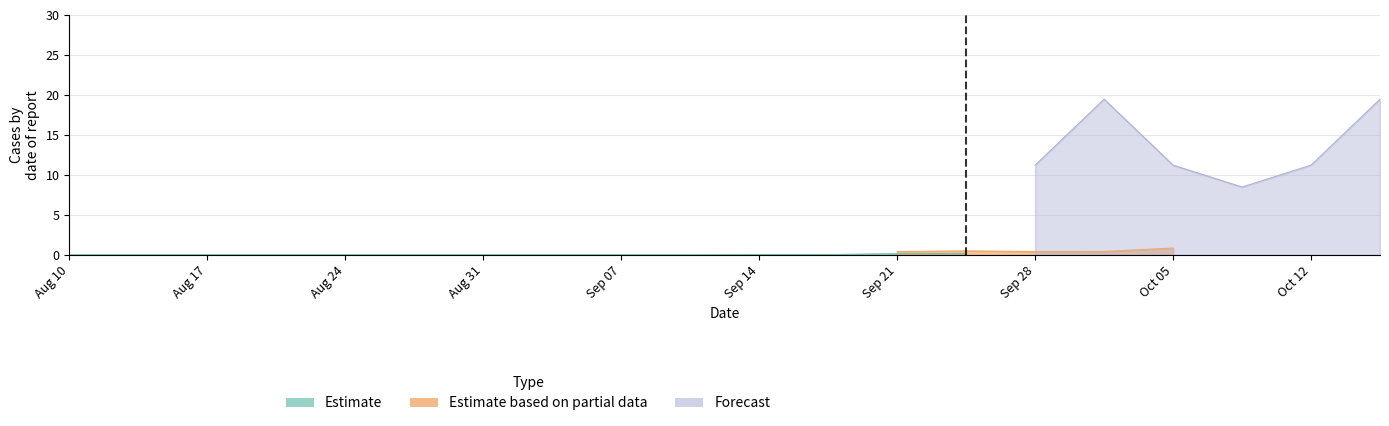

Which series has the largest range (max minus min)?

Forecast